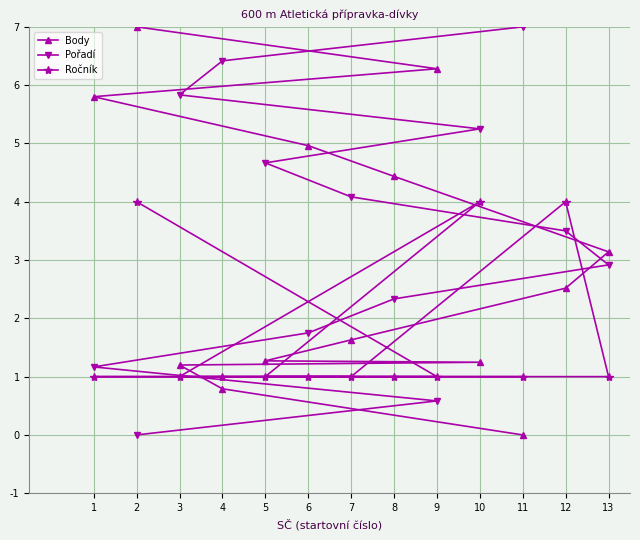

What is the value of the Pořadí point at the 8th from the left?

2.3